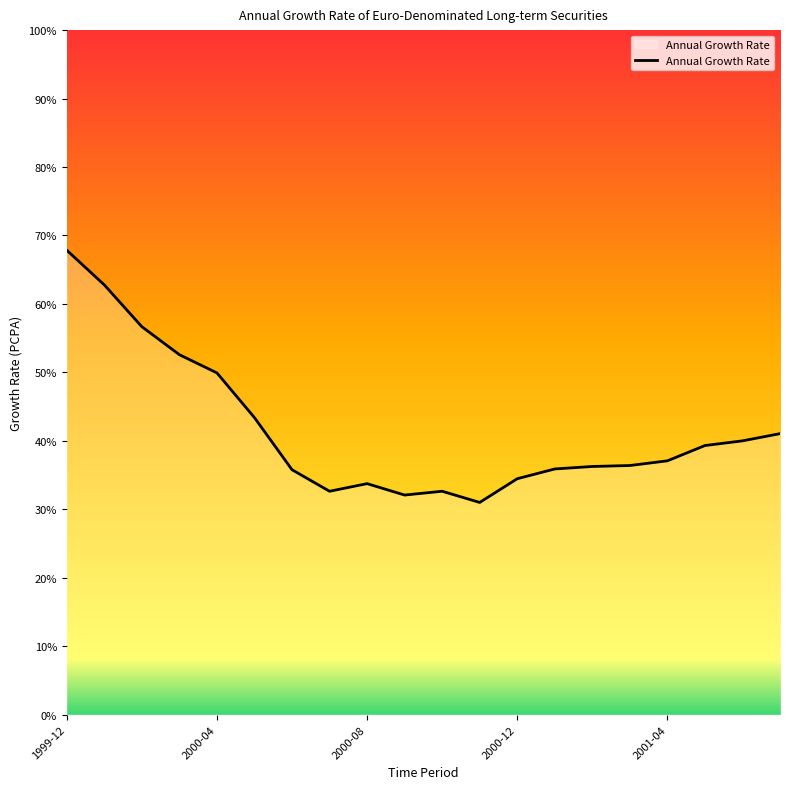

What is the difference between the maximum and minimum values?

36.8